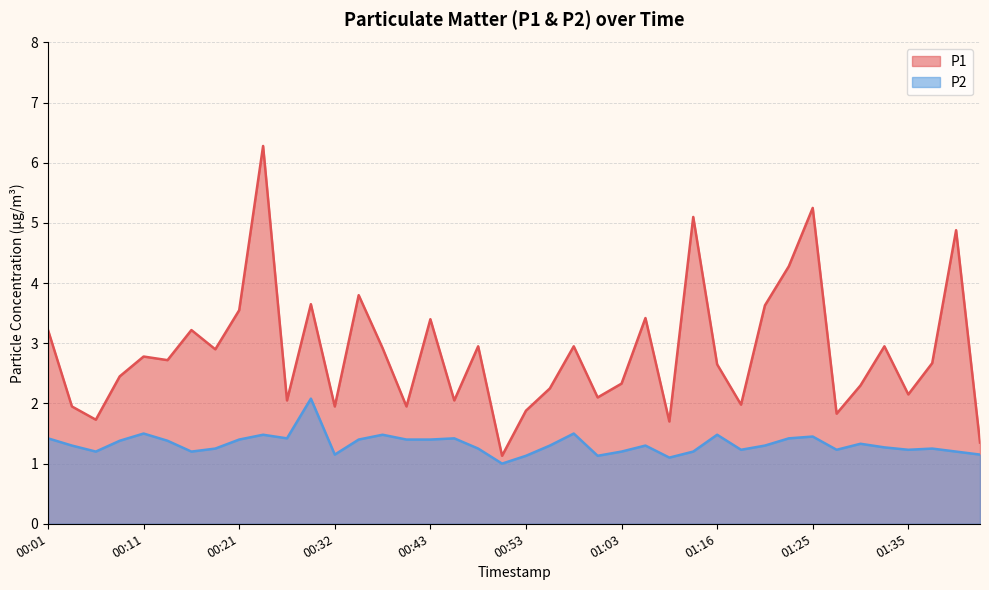

True or false: P1 has more than 2 interior local peaks.

True